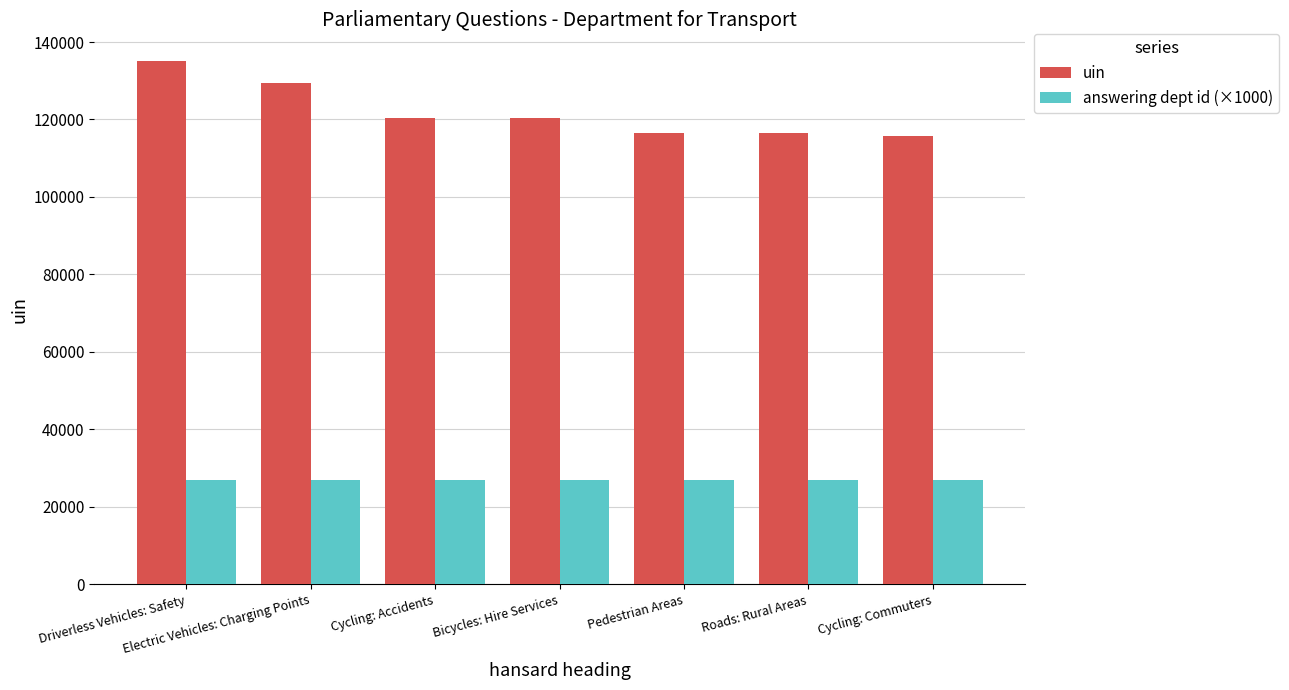

Which series has the largest range (max minus min)?

uin